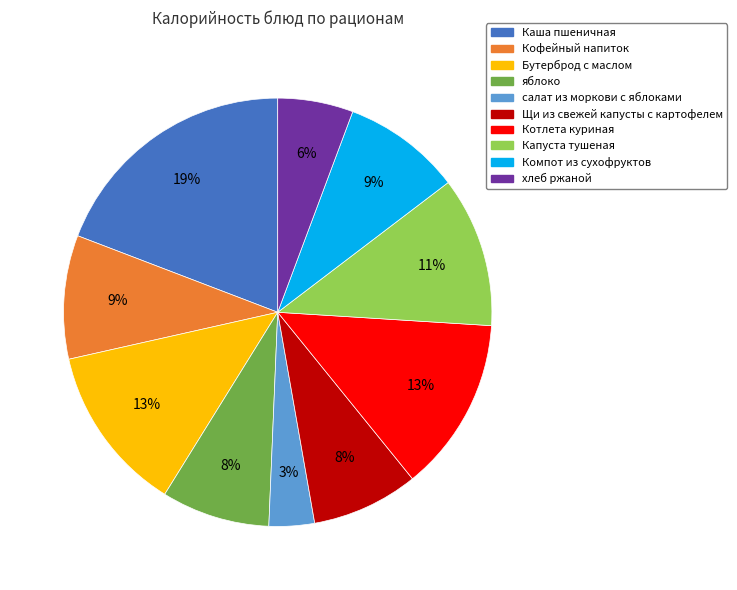

Do яблоко and Компот из сухофруктов together represent more than half of the pie?

No